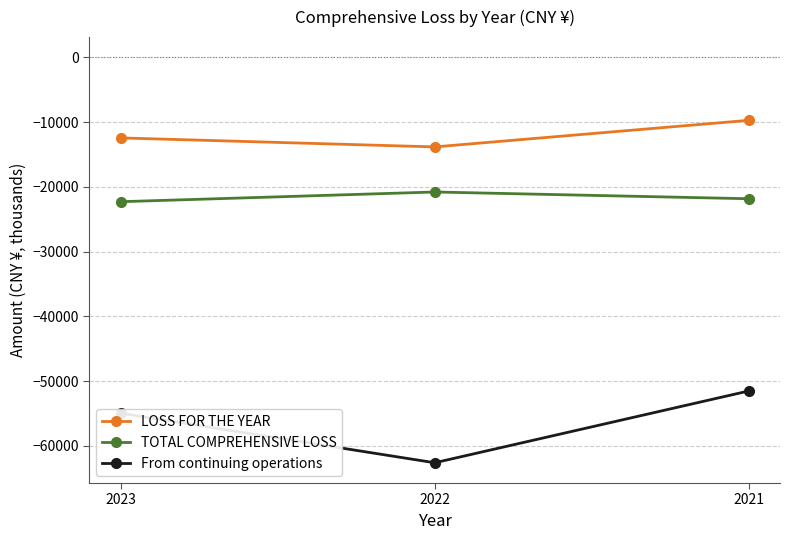

List the series in order of their overall mean, lowest first.

From continuing operations, TOTAL COMPREHENSIVE LOSS, LOSS FOR THE YEAR